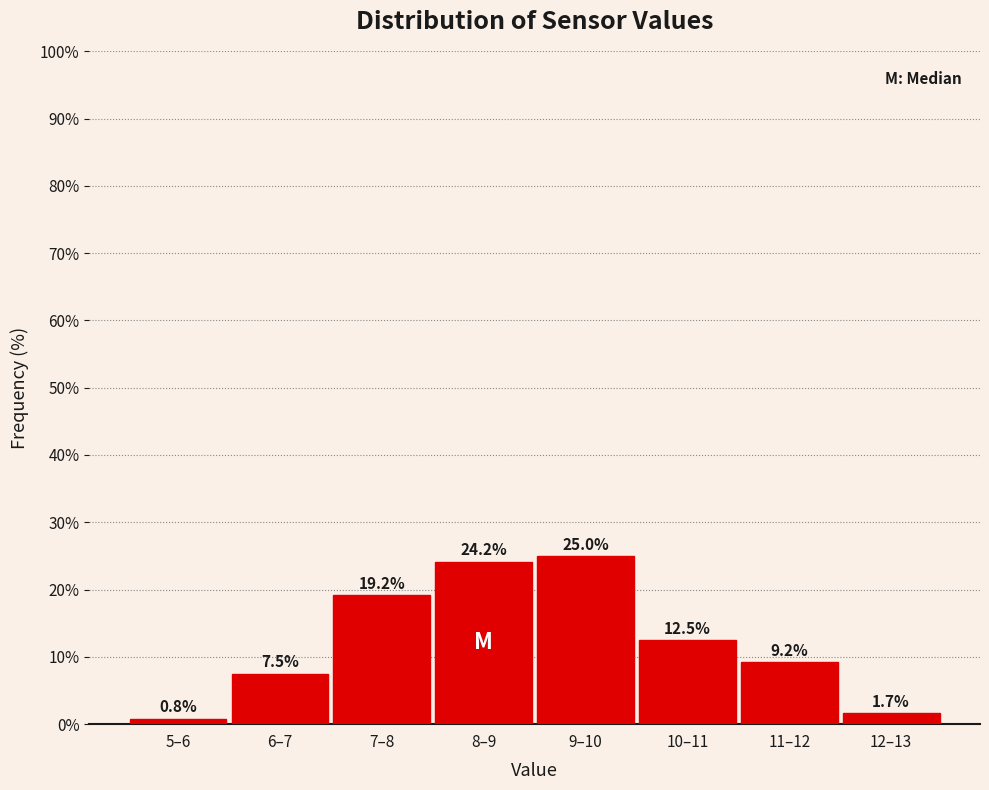

Reading right to left, what are all the values shown in this chart?

12–13=1.7	11–12=9.2	10–11=12.5	9–10=25.0	8–9=24.2	7–8=19.2	6–7=7.5	5–6=0.8